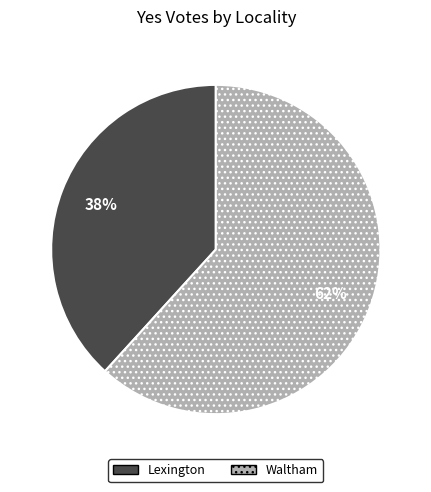

Which has a higher value, Waltham or Lexington?

Waltham